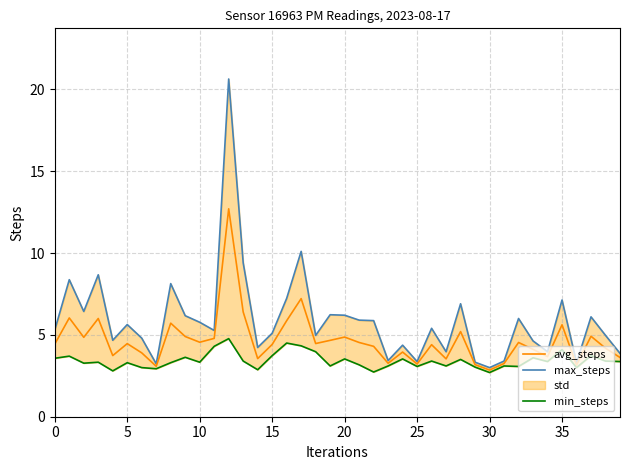

Rank the series by their maximum value, from lowest to highest.

min_steps, avg_steps, max_steps